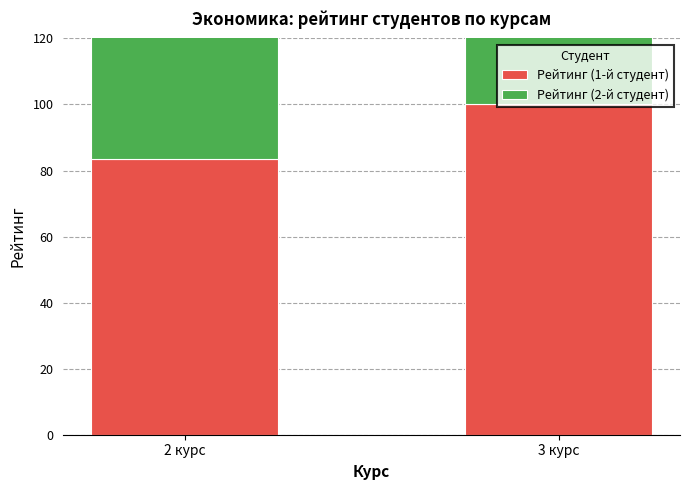

Rank the series by their maximum value, from lowest to highest.

Рейтинг (2-й студент), Рейтинг (1-й студент)